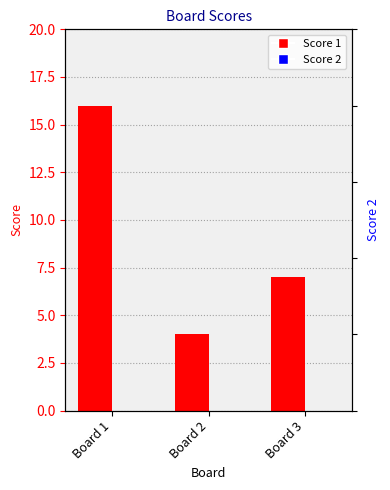

Which series has the widest spread of values?

Score 1